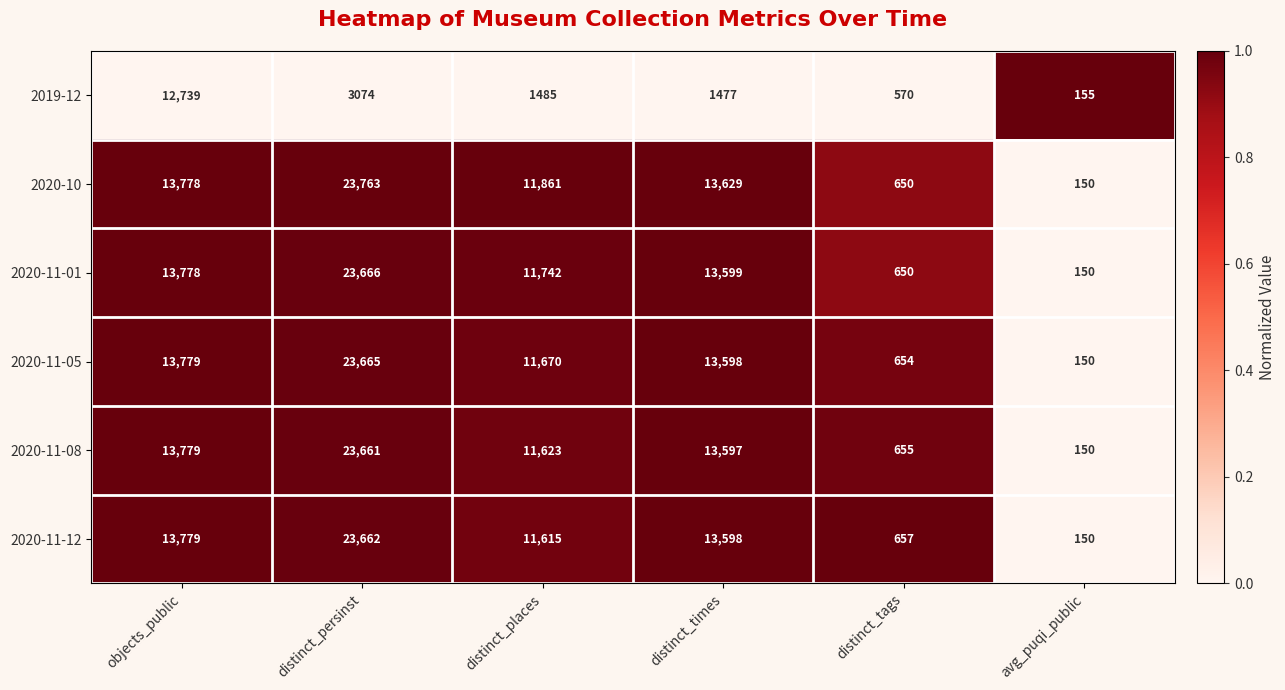

Which series has the widest spread of values?

2020-10